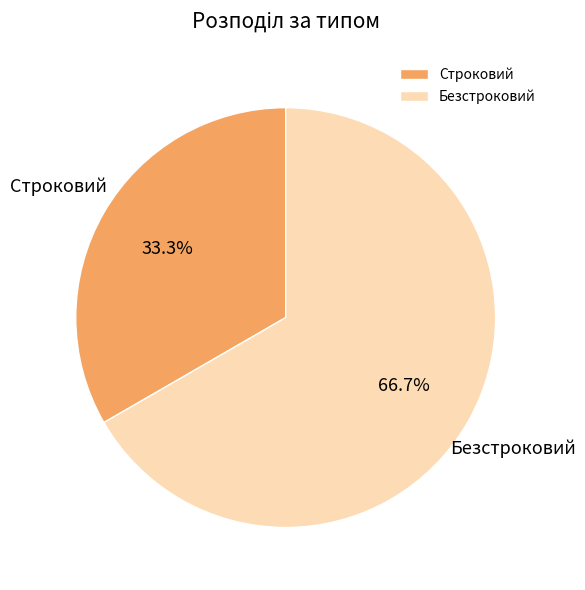

How many slices are in this pie chart?

2